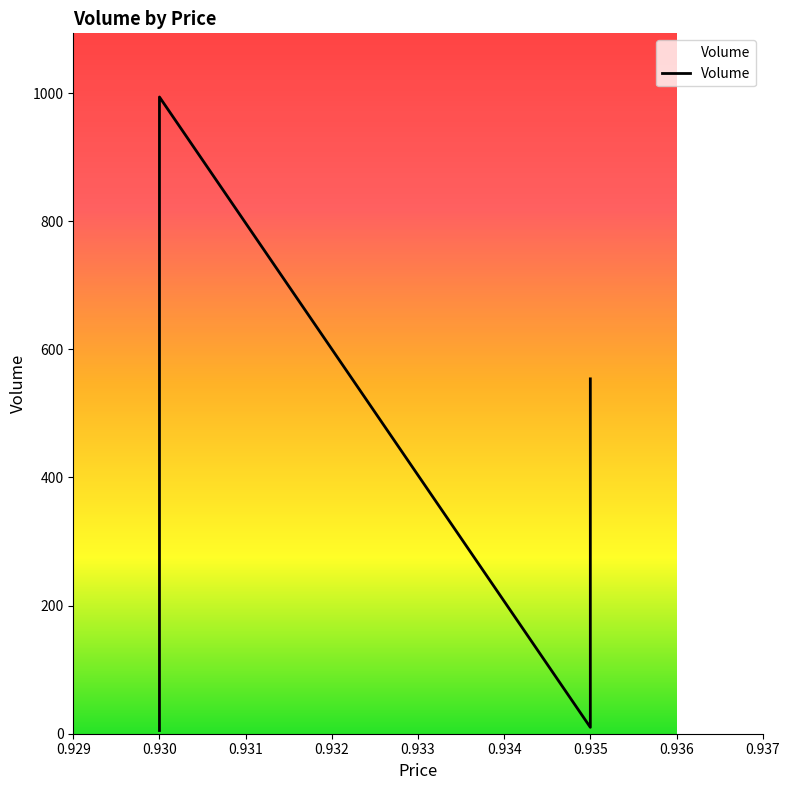

List the labels in order of value, largest first.

0.93, 0.93, 0.935, 0.935, 0.93, 0.93, 0.93, 0.93, 0.935, 0.93